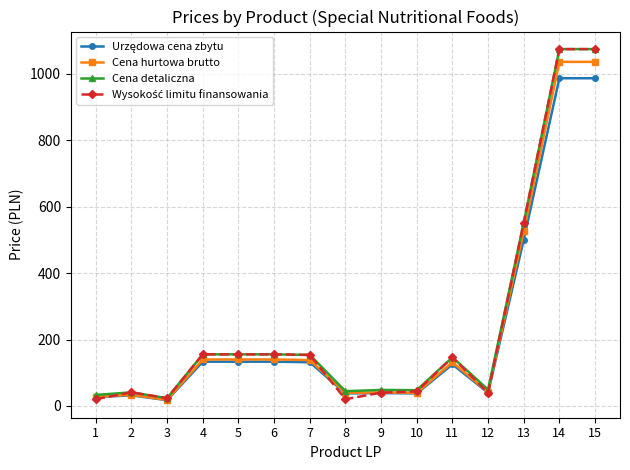

What is the greatest value displayed?

1074.8